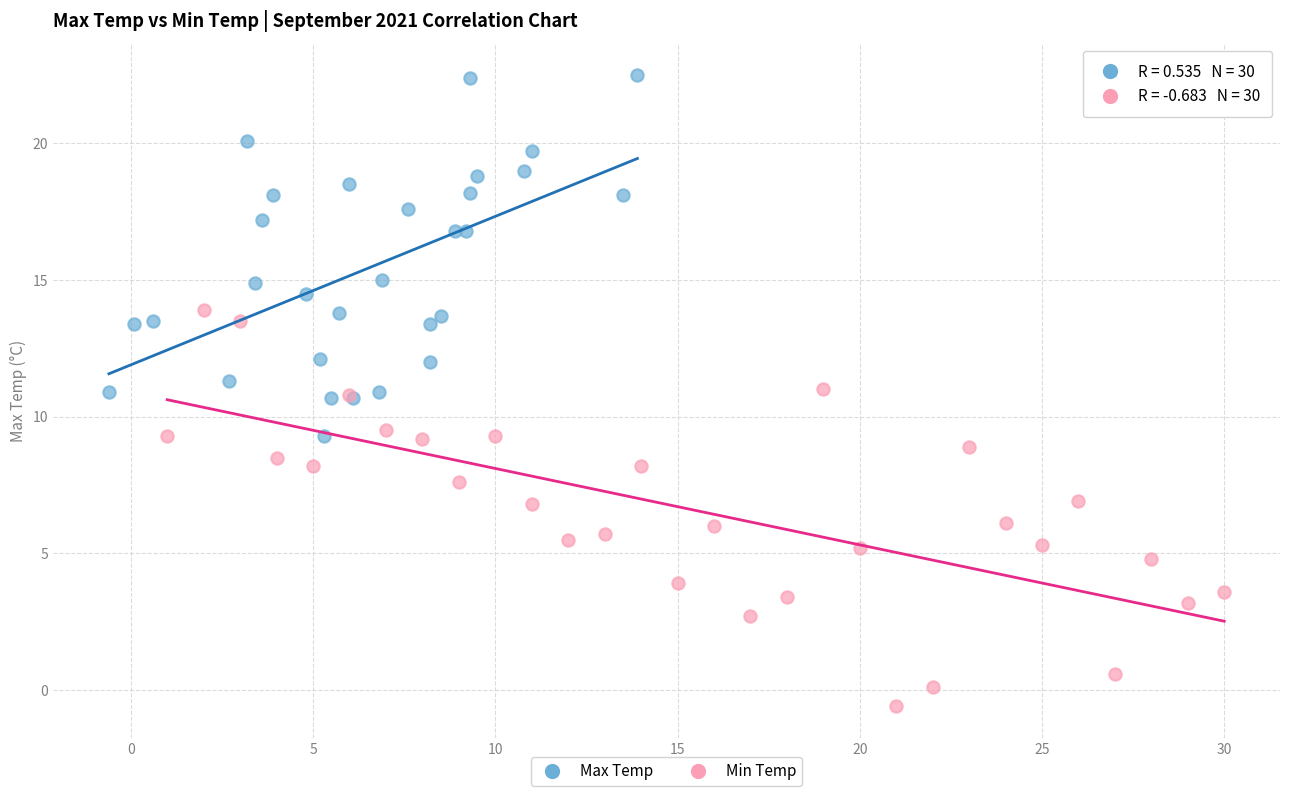

Which series reaches the maximum Y coordinate?

Max Temp